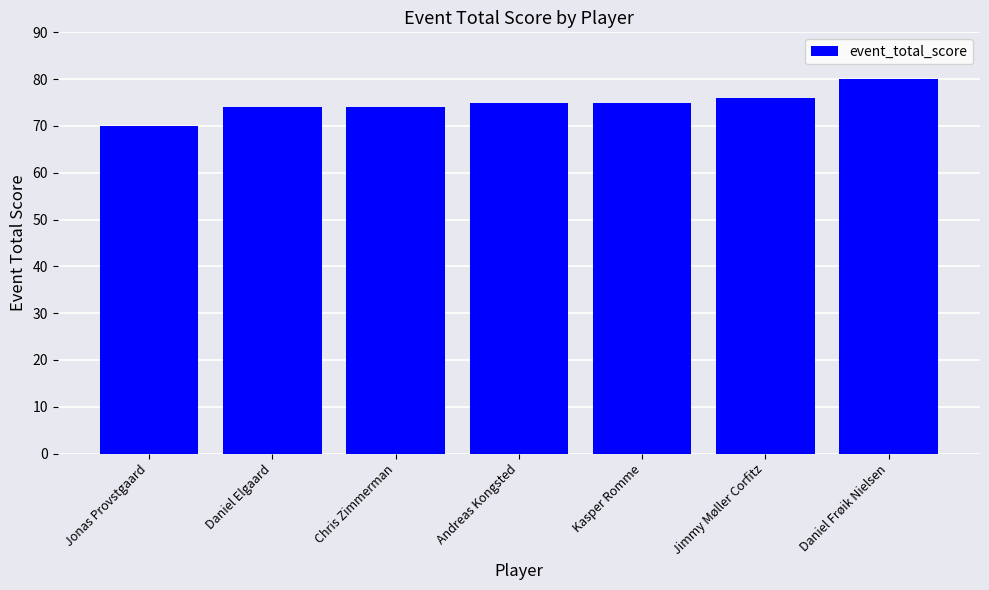

What position from the left is Kasper Romme?

5